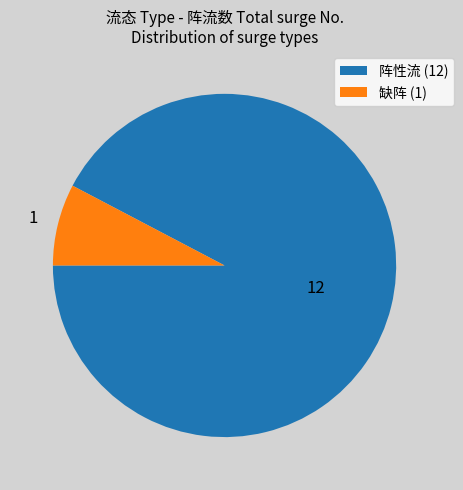

Rank the categories by value from lowest to highest.

缺阵, 阵性流